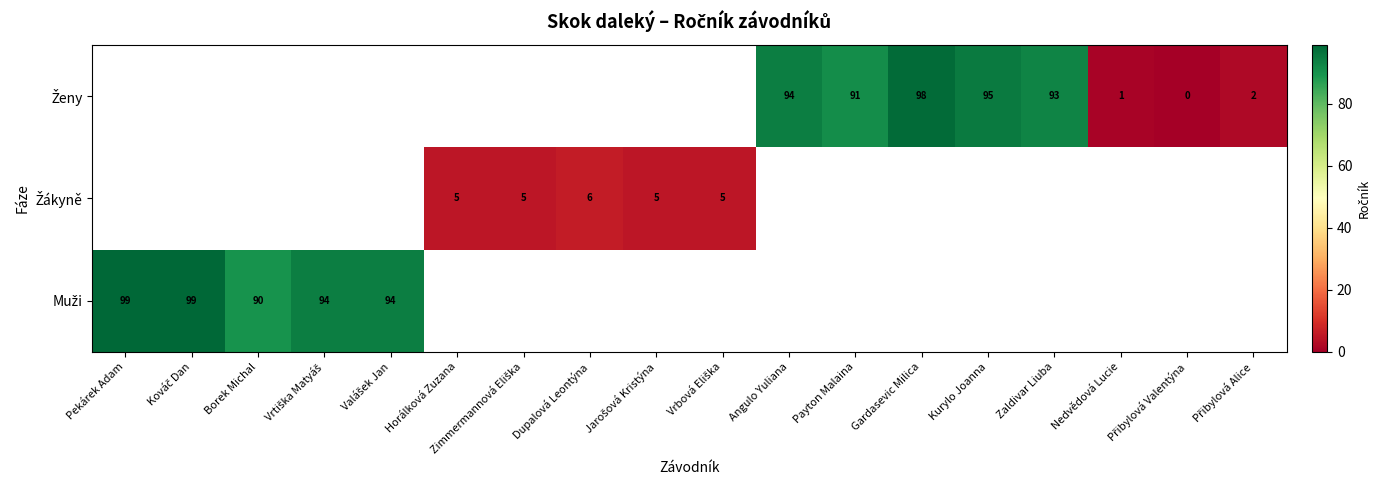

Is the value of Muži at Payton Malaina greater than the value of Žákyně at Angulo Yuliana?

No